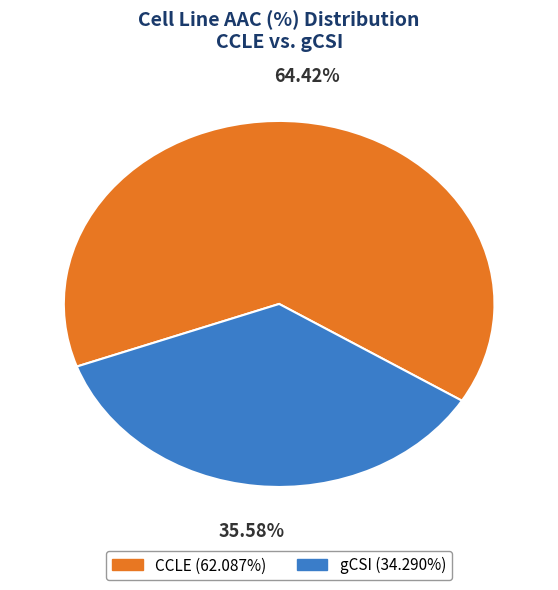

Which slice is the largest?

CCLE